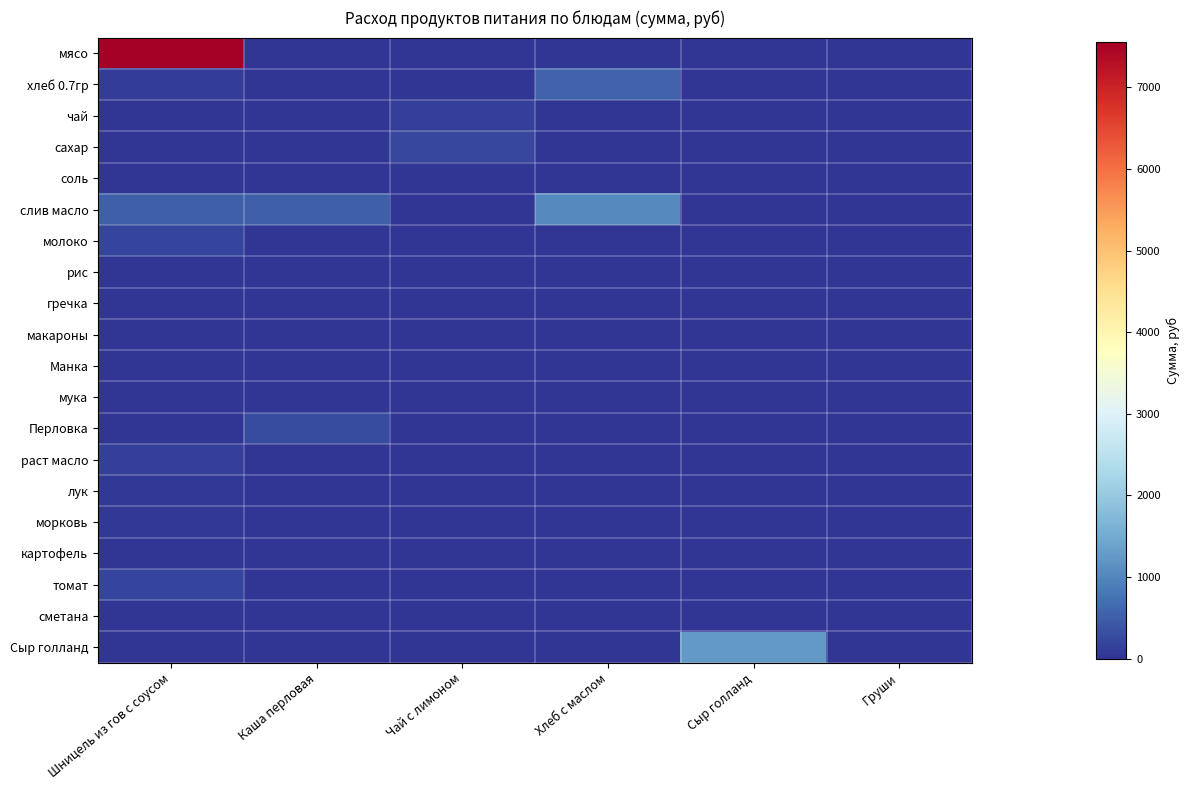

Reading left to right, transcribe all the data shown in this chart.

мясо: Шницель из гов с соусом=7560.0	Каша перловая=0.0	Чай с лимоном=0.0	Хлеб с маслом=0.0	Сыр голланд=0.0	Груши=0.0
хлеб 0.7гр: Шницель из гов с соусом=116.6	Каша перловая=0.0	Чай с лимоном=0.0	Хлеб с маслом=548.5	Сыр голланд=0.0	Груши=0.0
чай: Шницель из гов с соусом=0.0	Каша перловая=0.0	Чай с лимоном=120.0	Хлеб с маслом=0.0	Сыр голланд=0.0	Груши=0.0
сахар: Шницель из гов с соусом=13.2	Каша перловая=0.0	Чай с лимоном=211.2	Хлеб с маслом=0.0	Сыр голланд=0.0	Груши=0.0
соль: Шницель из гов с соусом=0.0	Каша перловая=11.5	Чай с лимоном=0.0	Хлеб с маслом=0.0	Сыр голланд=0.0	Груши=0.0
слив масло: Шницель из гов с соусом=526.7	Каша перловая=526.7	Чай с лимоном=0.0	Хлеб с маслом=1053.3	Сыр голланд=0.0	Груши=0.0
молоко: Шницель из гов с соусом=191.8	Каша перловая=0.0	Чай с лимоном=0.0	Хлеб с маслом=0.0	Сыр голланд=0.0	Груши=0.0
рис: Шницель из гов с соусом=0.0	Каша перловая=0.0	Чай с лимоном=0.0	Хлеб с маслом=0.0	Сыр голланд=0.0	Груши=0.0
гречка: Шницель из гов с соусом=0.0	Каша перловая=0.0	Чай с лимоном=0.0	Хлеб с маслом=0.0	Сыр голланд=0.0	Груши=0.0
макароны: Шницель из гов с соусом=0.0	Каша перловая=0.0	Чай с лимоном=0.0	Хлеб с маслом=0.0	Сыр голланд=0.0	Груши=0.0
Манка: Шницель из гов с соусом=0.0	Каша перловая=0.0	Чай с лимоном=0.0	Хлеб с маслом=0.0	Сыр голланд=0.0	Груши=0.0
мука: Шницель из гов с соусом=0.0	Каша перловая=0.0	Чай с лимоном=0.0	Хлеб с маслом=0.0	Сыр голланд=0.0	Груши=0.0
Перловка: Шницель из гов с соусом=0.0	Каша перловая=288.0	Чай с лимоном=0.0	Хлеб с маслом=0.0	Сыр голланд=0.0	Груши=0.0
раст масло: Шницель из гов с соусом=138.0	Каша перловая=0.0	Чай с лимоном=0.0	Хлеб с маслом=0.0	Сыр голланд=0.0	Груши=0.0
лук: Шницель из гов с соусом=32.4	Каша перловая=0.0	Чай с лимоном=0.0	Хлеб с маслом=0.0	Сыр голланд=0.0	Груши=0.0
морковь: Шницель из гов с соусом=30.0	Каша перловая=0.0	Чай с лимоном=0.0	Хлеб с маслом=0.0	Сыр голланд=0.0	Груши=0.0
картофель: Шницель из гов с соусом=0.0	Каша перловая=0.0	Чай с лимоном=0.0	Хлеб с маслом=0.0	Сыр голланд=0.0	Груши=0.0
томат: Шницель из гов с соусом=197.1	Каша перловая=0.0	Чай с лимоном=0.0	Хлеб с маслом=0.0	Сыр голланд=0.0	Груши=0.0
сметана: Шницель из гов с соусом=0.0	Каша перловая=0.0	Чай с лимоном=0.0	Хлеб с маслом=0.0	Сыр голланд=0.0	Груши=0.0
Сыр голланд: Шницель из гов с соусом=0.0	Каша перловая=0.0	Чай с лимоном=0.0	Хлеб с маслом=0.0	Сыр голланд=1248.0	Груши=0.0